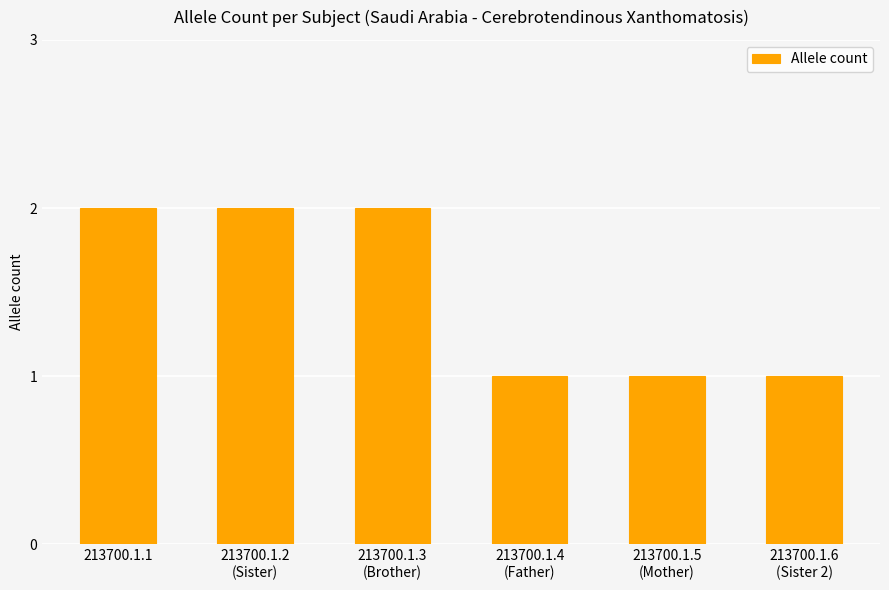

What is the label of the 5th bar from the left?

213700.1.5
(Mother)